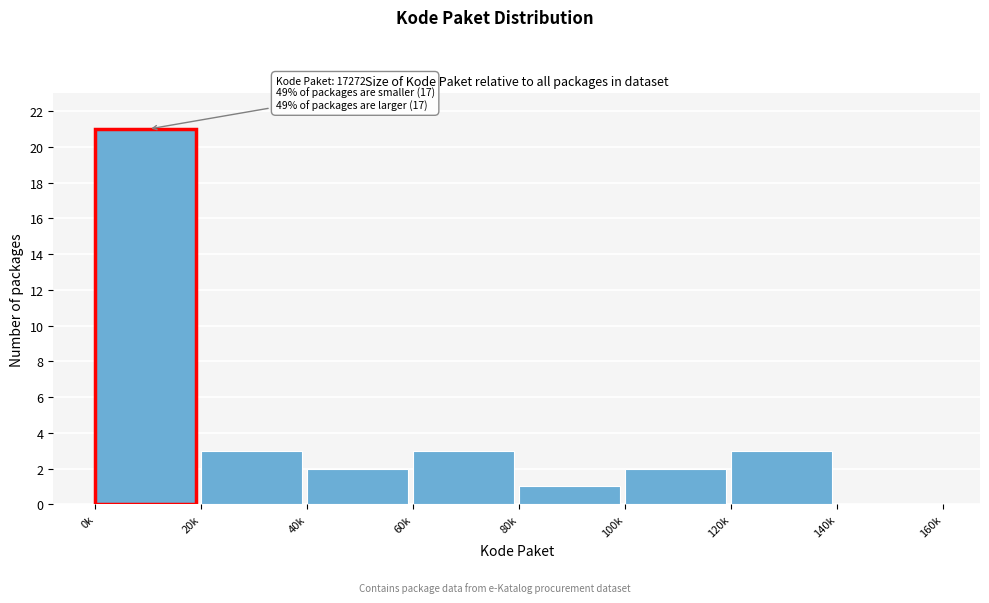

Reading left to right, transcribe all the data shown in this chart.

0k=21	20k=3	40k=2	60k=3	80k=1	100k=2	120k=3	140k=0